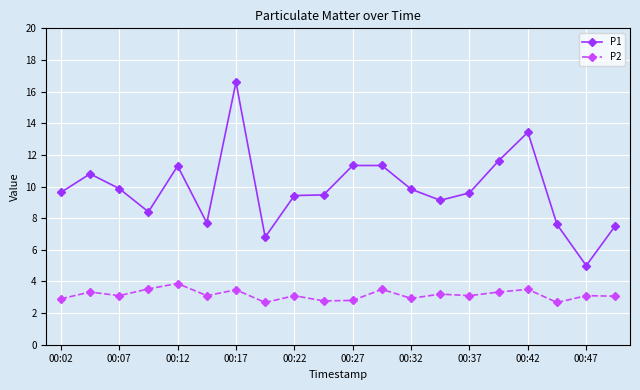

How many distinct data groups are displayed?

2